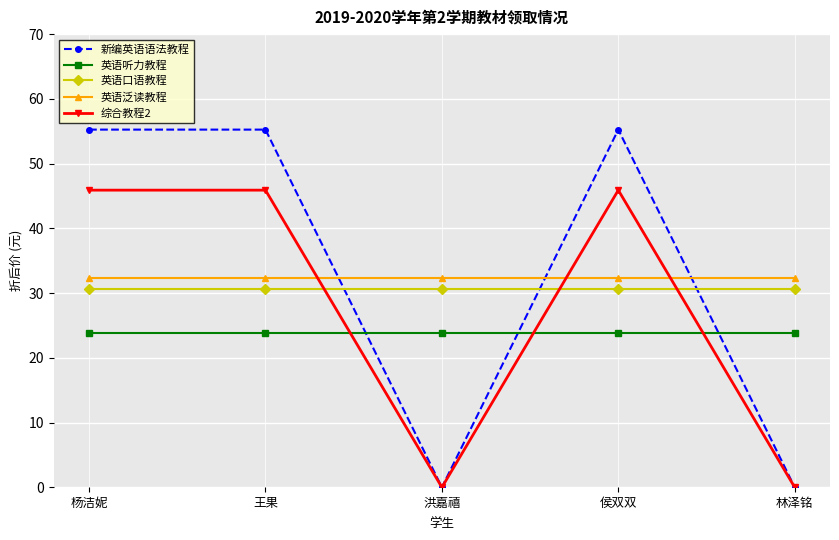

What is the minimum value for 英语听力教程?

23.8